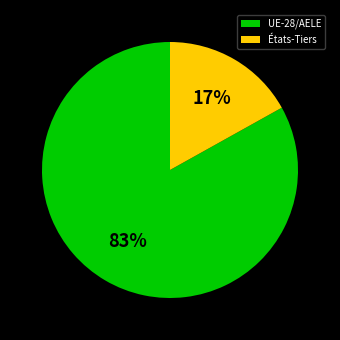

To the nearest percent, what is the difference between the UE-28/AELE and États-Tiers slice percentages?

66%